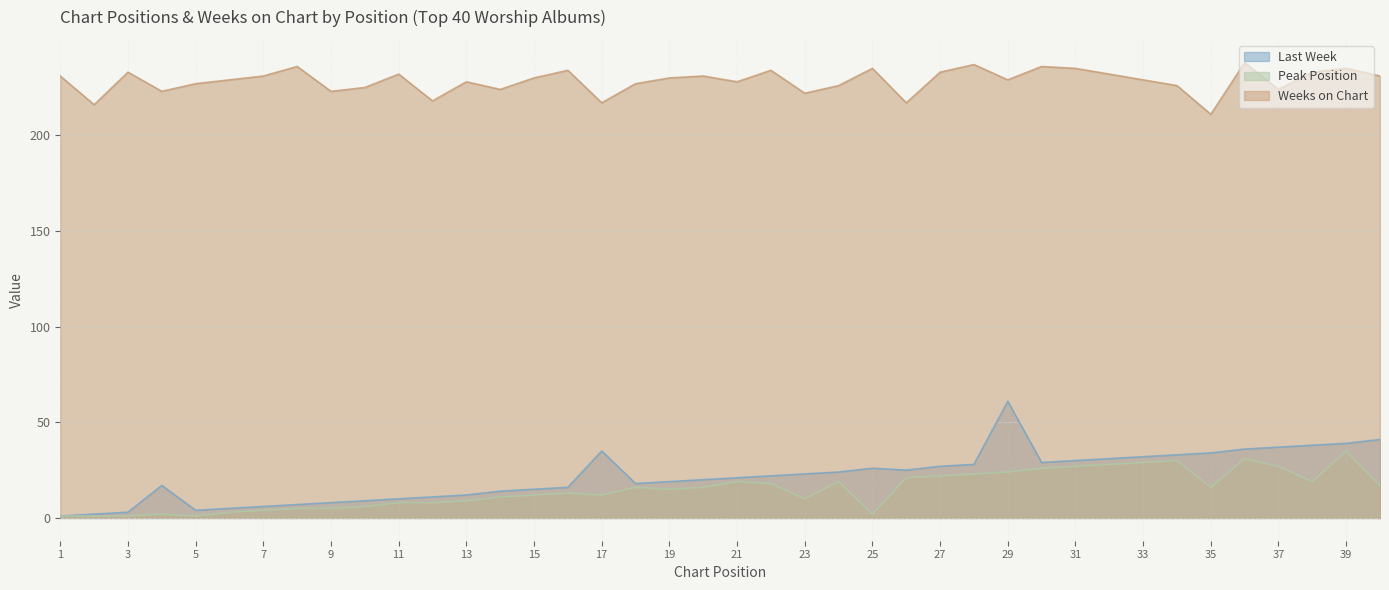

In Weeks on Chart, how many points are lower than both neighbors (excluding endpoints)?

12